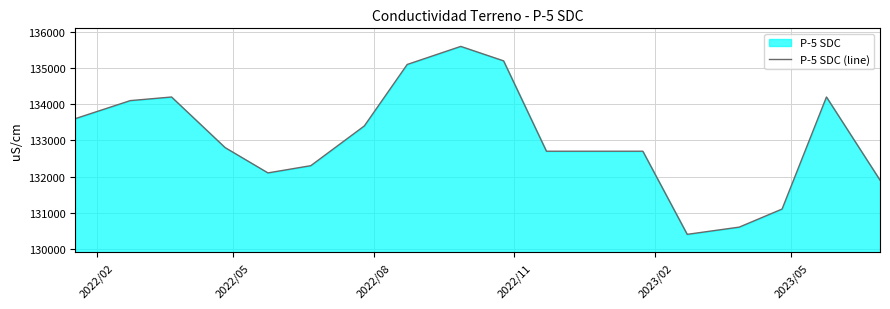

How many interior local valleys (lower than both neighbors) does the data have?

2